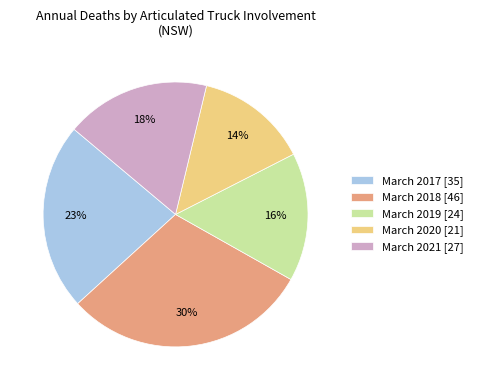

Between March 2018 and March 2020, which is larger?

March 2018